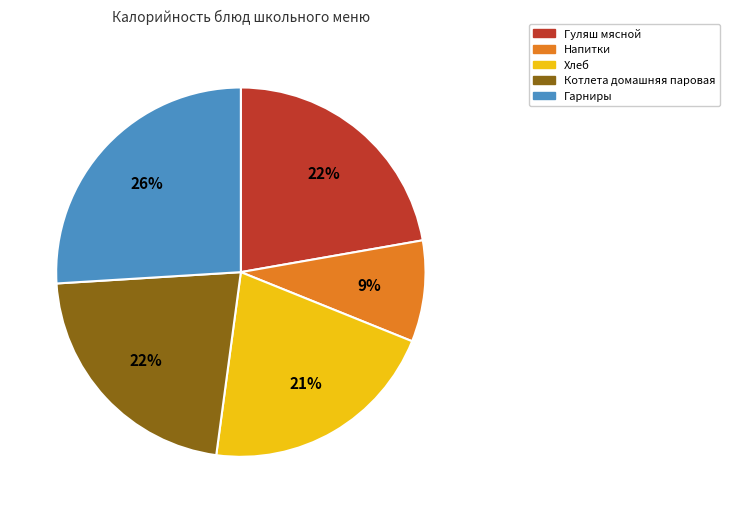

Between Хлеб and Гарниры, which is larger?

Гарниры